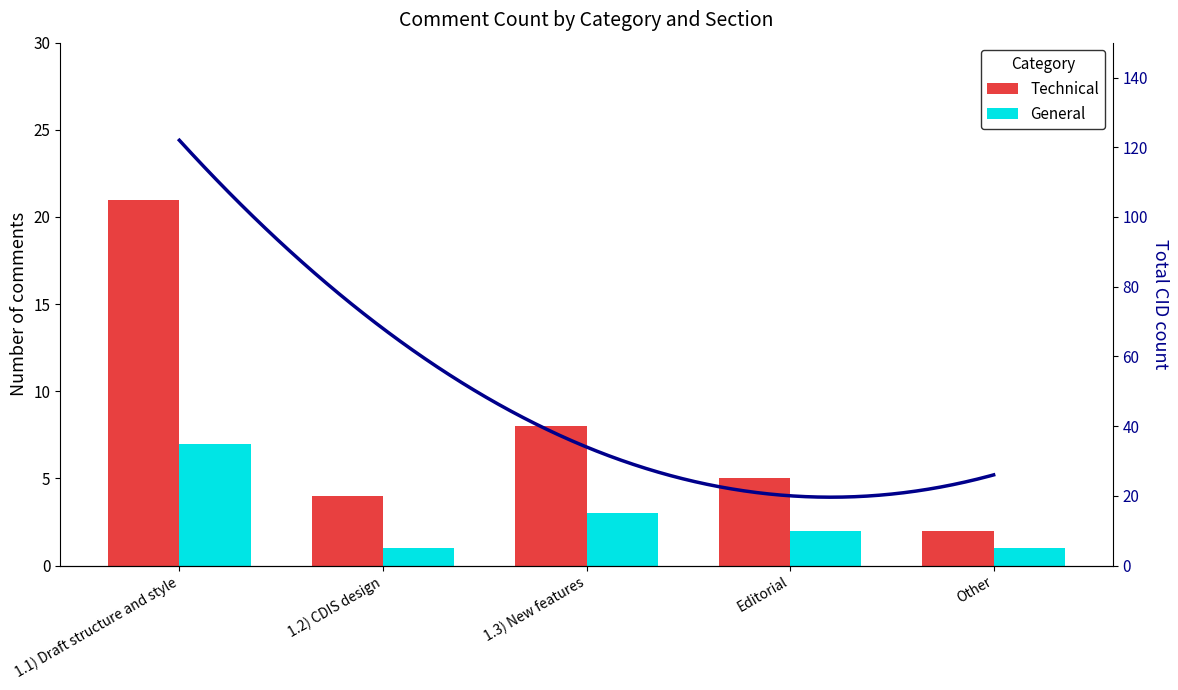

Reading left to right, transcribe all the data shown in this chart.

Technical: 21	4	8	5	2
General: 7	1	3	2	1